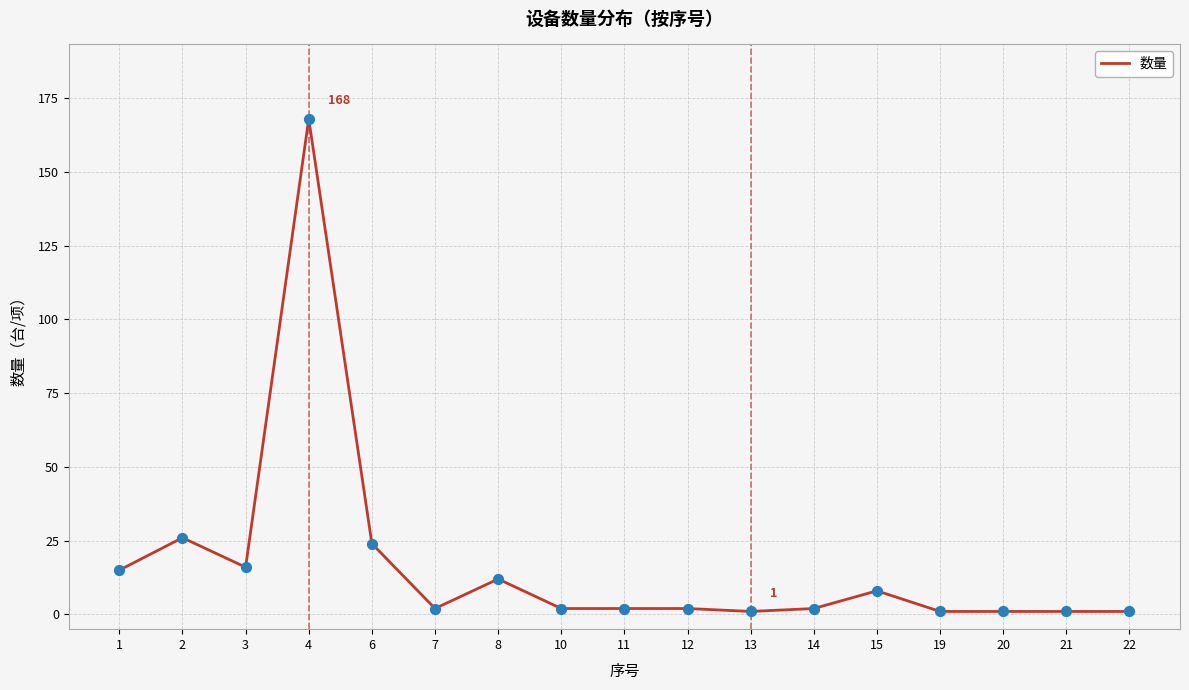

Between 6 and 1, which is larger?

6